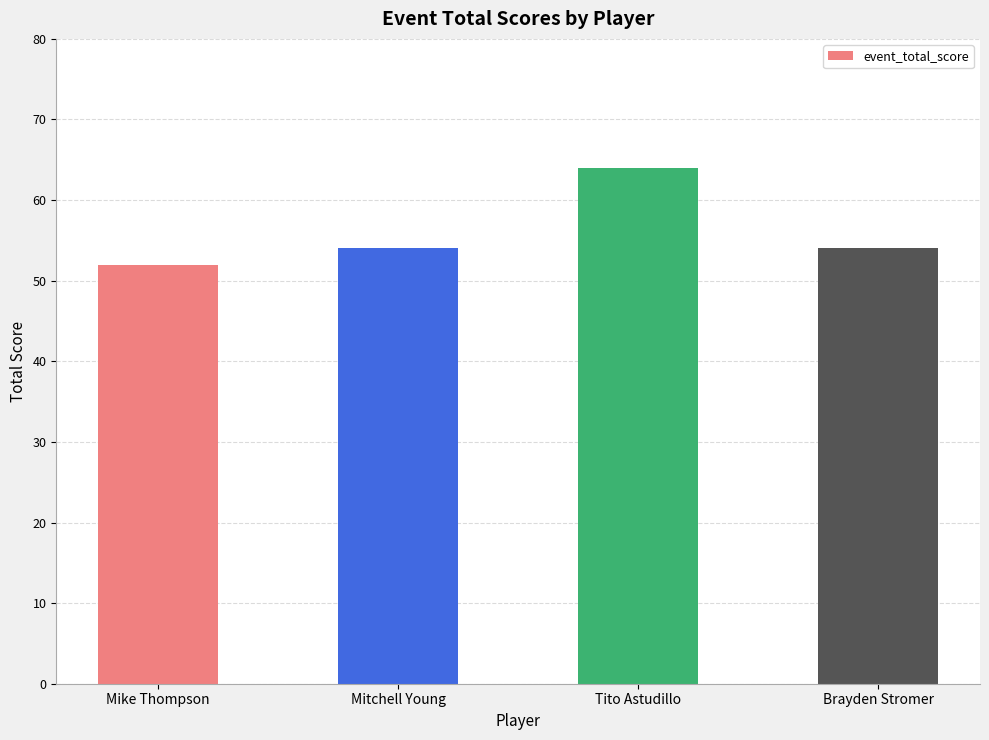

True or false: the data shows 54 at Brayden Stromer.

True